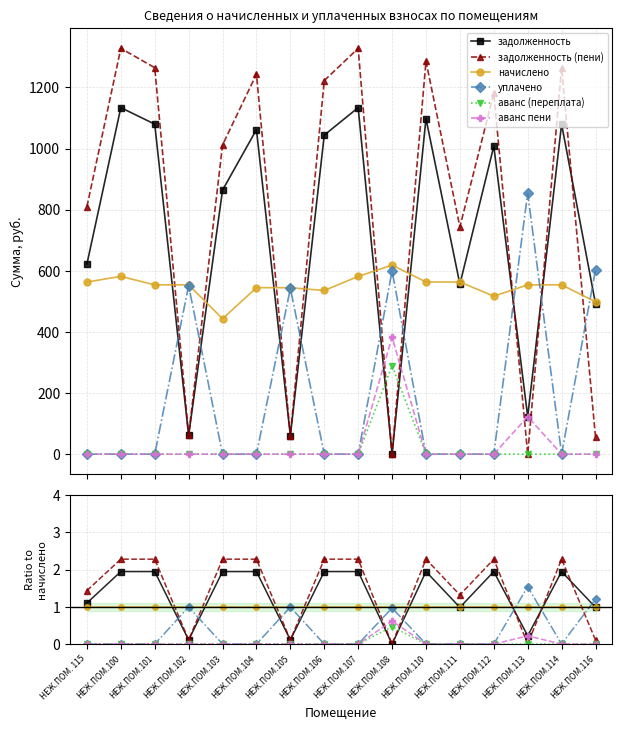

How many distinct data groups are displayed?

6